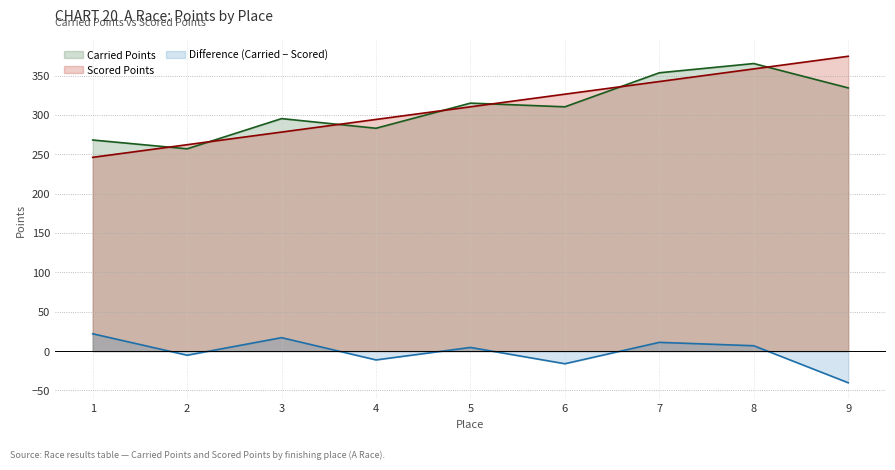

After their last crossing, which series has the higher values: Scored Points or Carried Points?

Scored Points